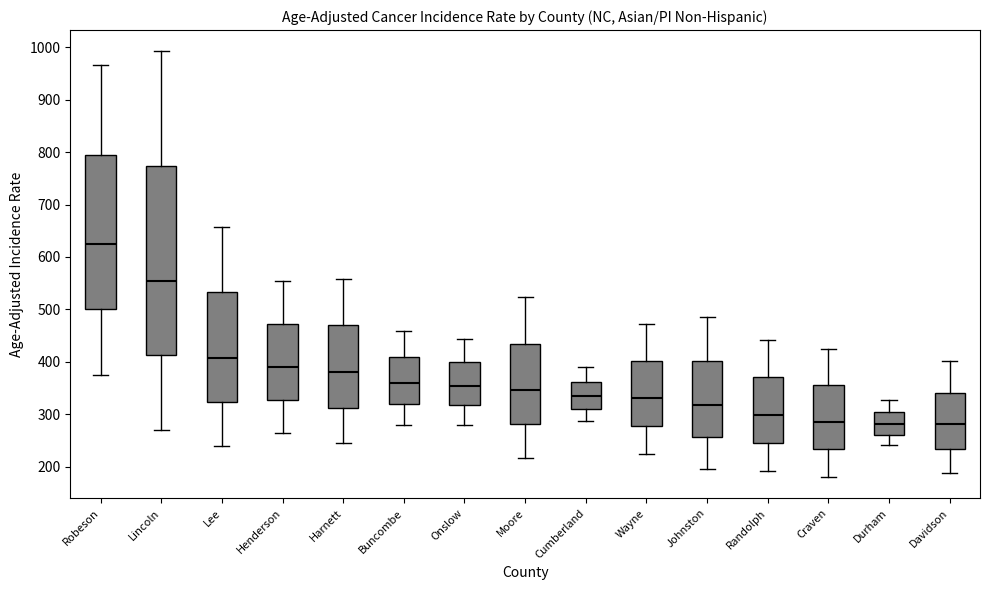

Where is the upper edge of the box for Robeson on the y-axis? The values are not printed on the chart, so give them approximately, as read against the axis.

800